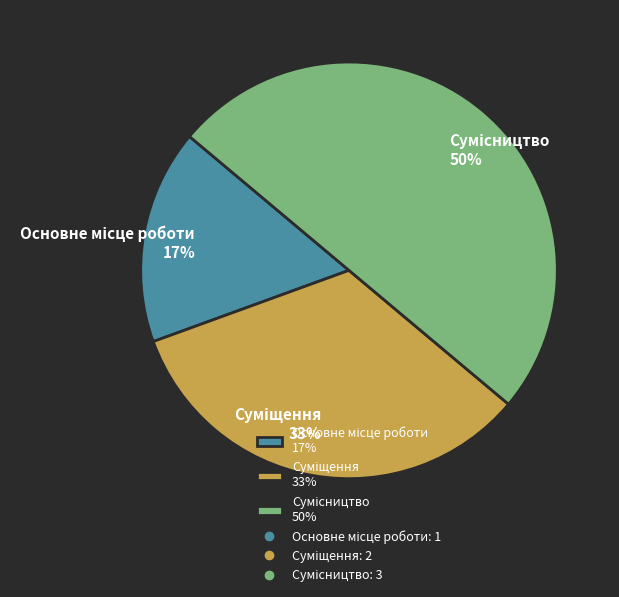

To the nearest percent, what is the average slice percentage?

33%